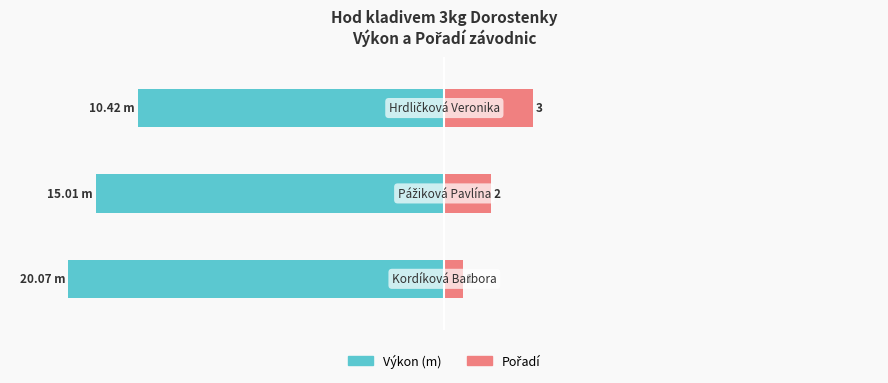

Which series has the widest spread of values?

Výkon (m)